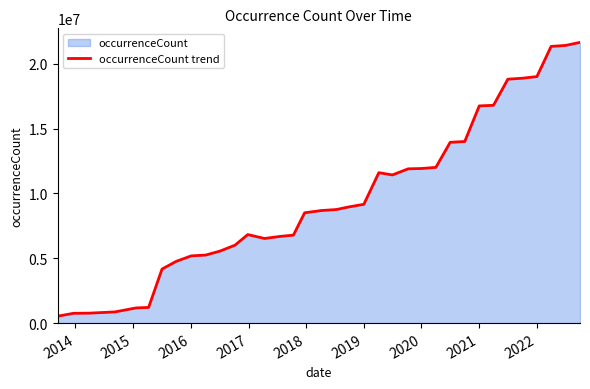

The chart shows a value of 8431480 at 2022. True or false?

False